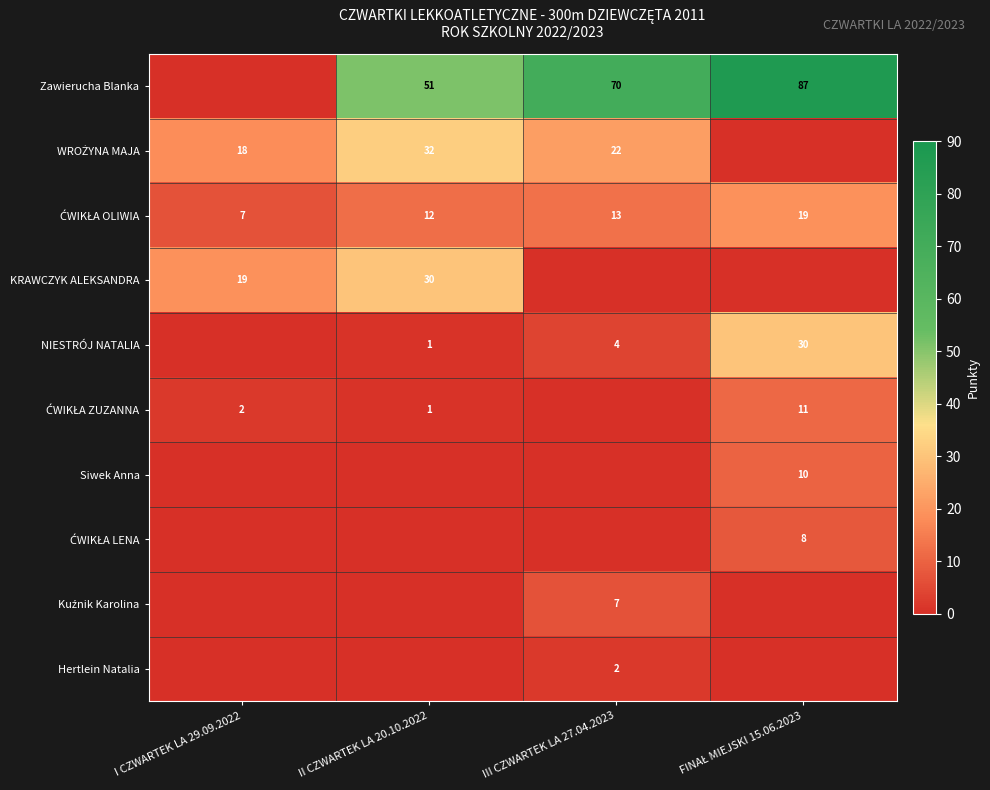

What is the sum of all WROŻYNA MAJA values?

72